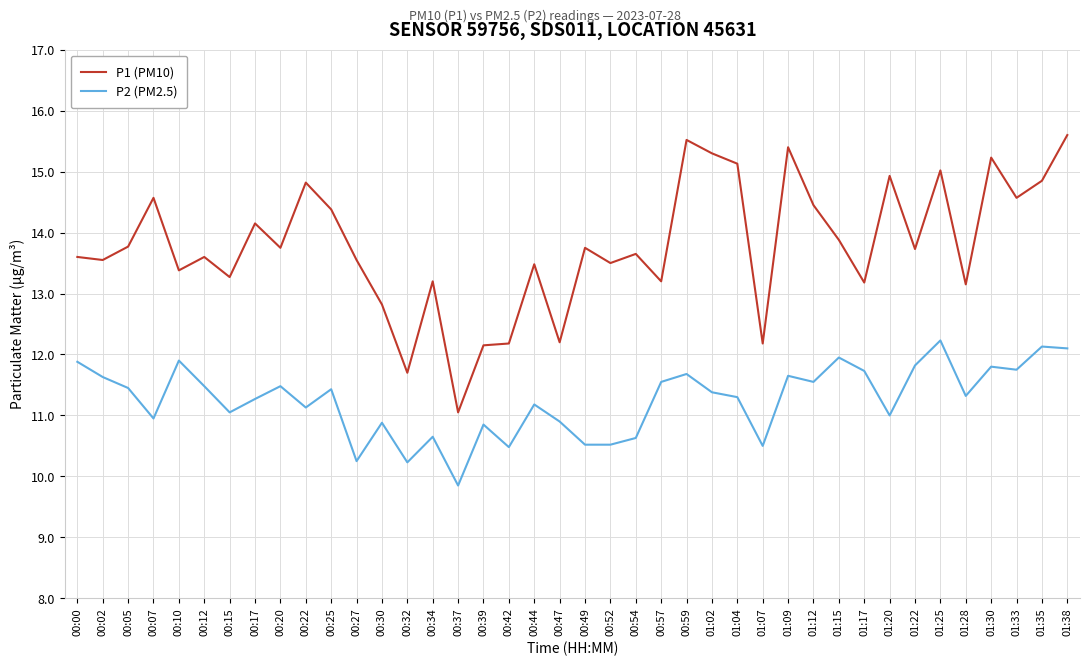

Rank the series by their average value, from lowest to highest.

P2 (PM2.5), P1 (PM10)